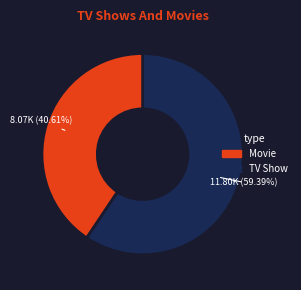

Is there any slice that represents more than half of the pie?

Yes